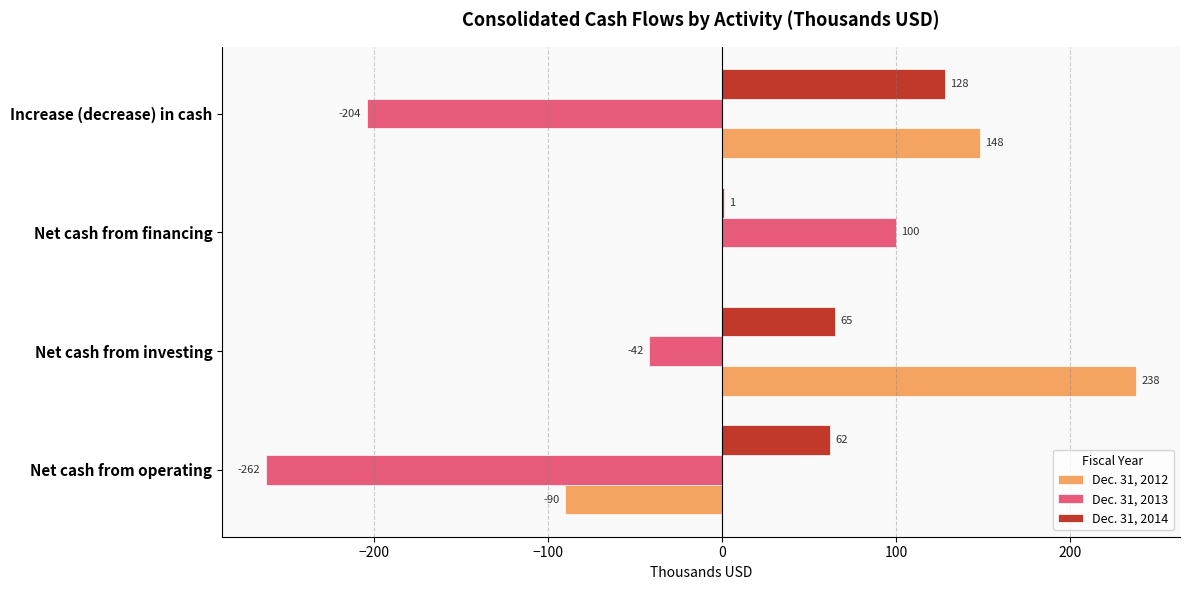

What is the total value across all series at Net cash from financing?

101